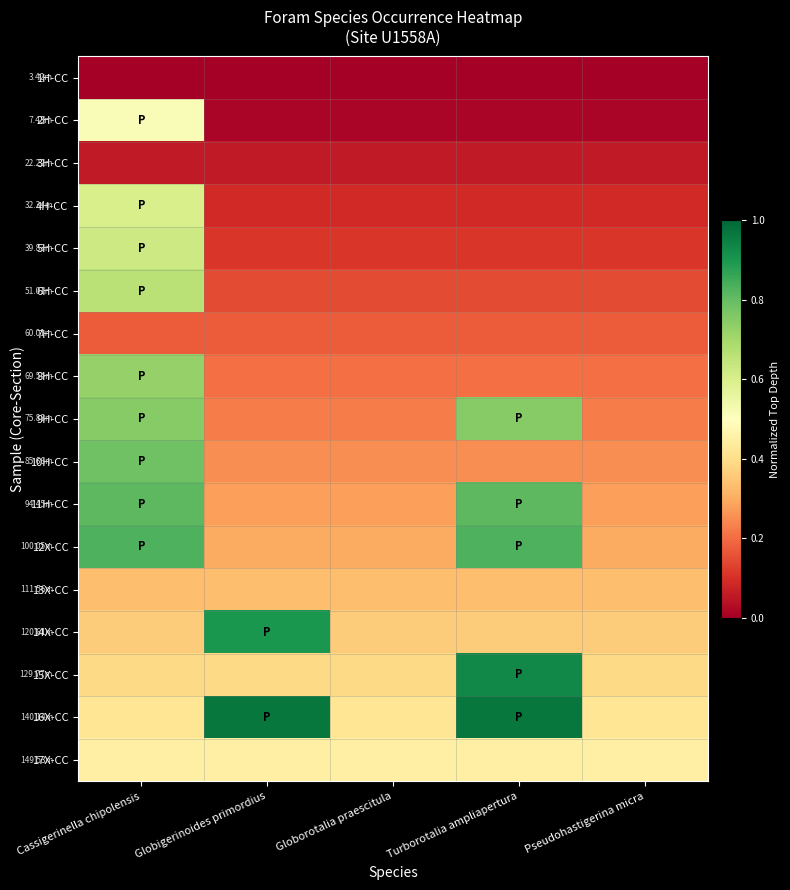

How many data points does each series have?

5